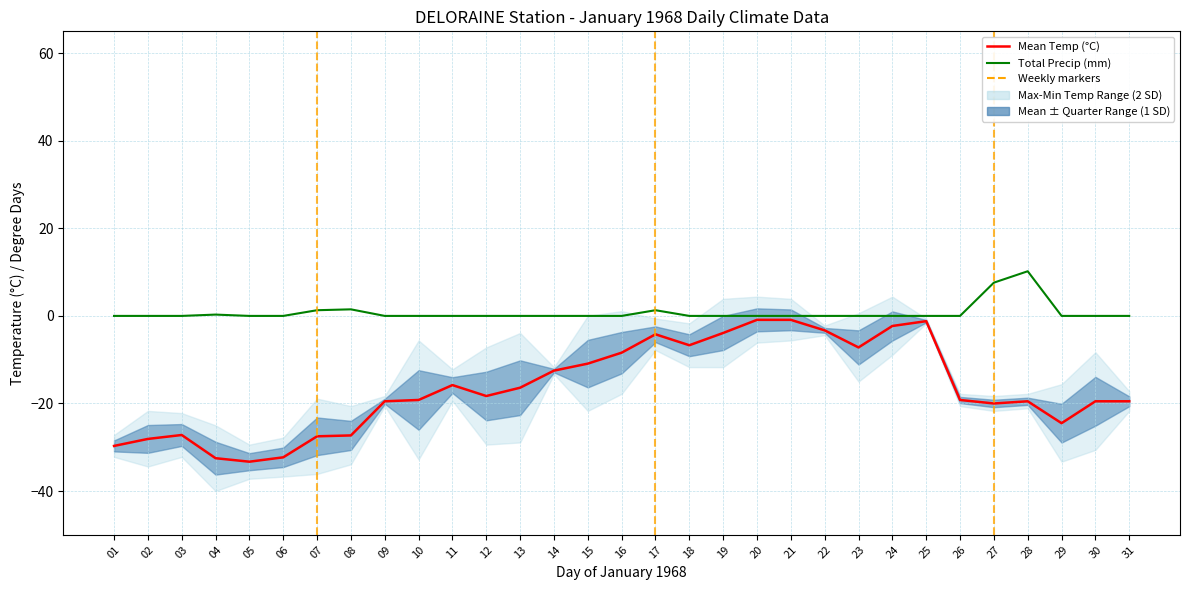

Reading left to right, transcribe all the data shown in this chart.

Mean Temp (°C): 01=-29.7	02=-28.1	03=-27.2	04=-32.5	05=-33.3	06=-32.3	07=-27.5	08=-27.3	09=-19.5	10=-19.2	11=-15.8	12=-18.3	13=-16.4	14=-12.5	15=-10.9	16=-8.4	17=-4.2	18=-6.7	19=-3.9	20=-0.9	21=-0.9	22=-3.3	23=-7.2	24=-2.3	25=-1.2	26=-19.2	27=-20.0	28=-19.5	29=-24.5	30=-19.5	31=-19.5
Total Precip (mm): 01=0.0	02=0.0	03=0.0	04=0.3	05=0.0	06=0.0	07=1.3	08=1.5	09=0.0	10=0.0	11=0.0	12=0.0	13=0.0	14=0.0	15=0.0	16=0.0	17=1.3	18=0.0	19=0.0	20=0.0	21=0.0	22=0.0	23=0.0	24=0.0	25=0.0	26=0.0	27=7.6	28=10.2	29=0.0	30=0.0	31=0.0